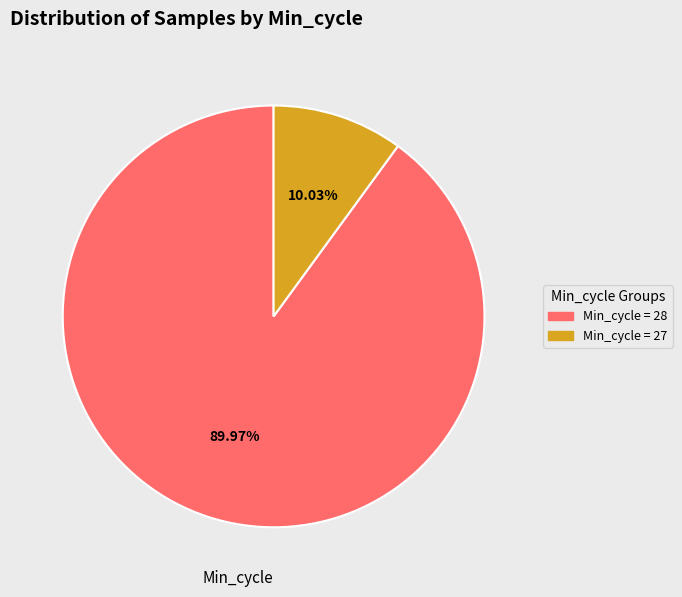

Is there a majority slice in this chart?

Yes